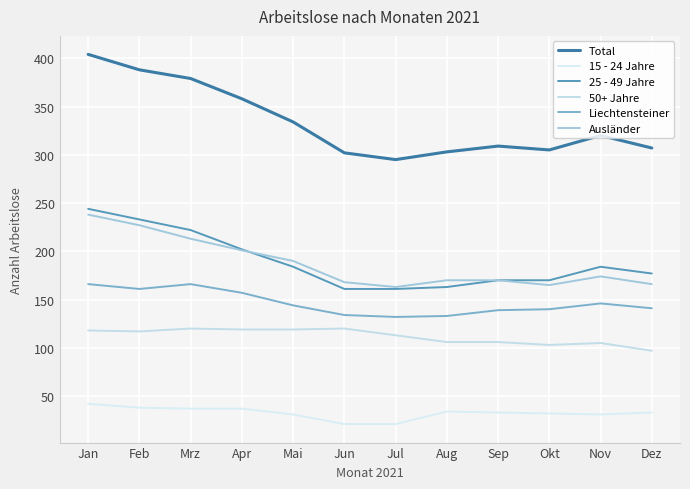

True or false: Total and 15 - 24 Jahre intersect in this chart.

False